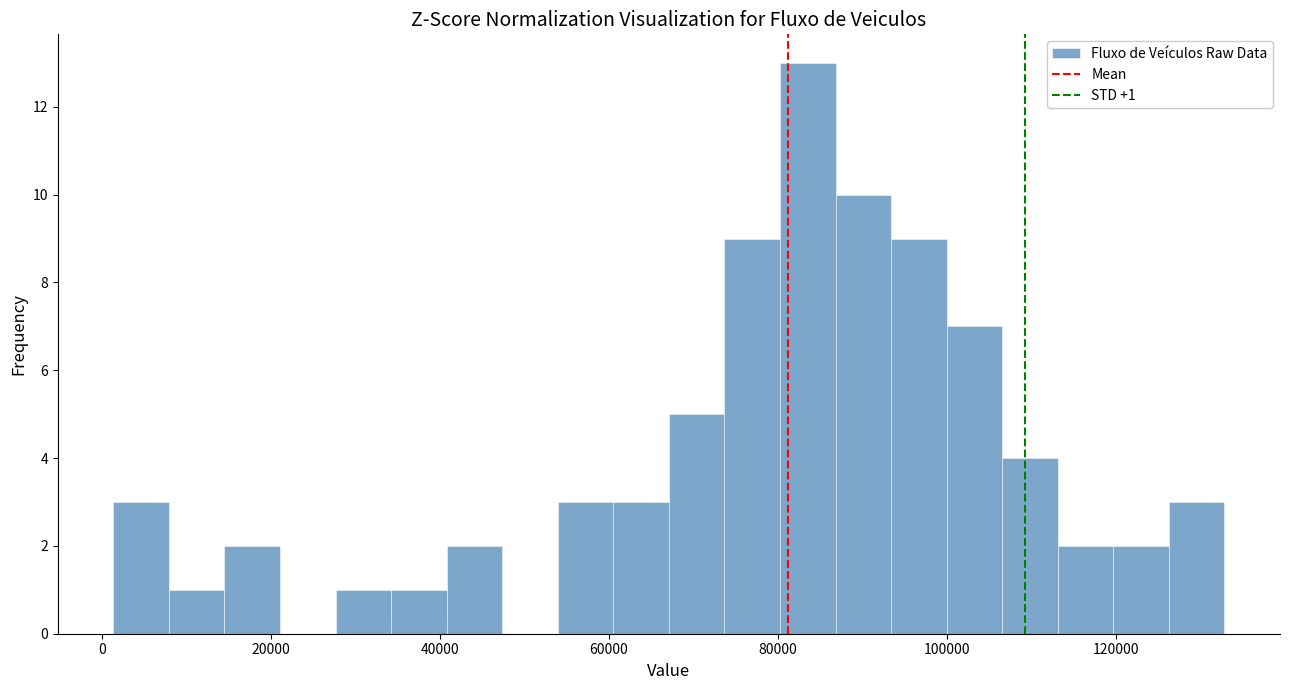

Around what value on the x-axis is the tallest bar? Give the approximate position of its centre, as read against the axis.

84000